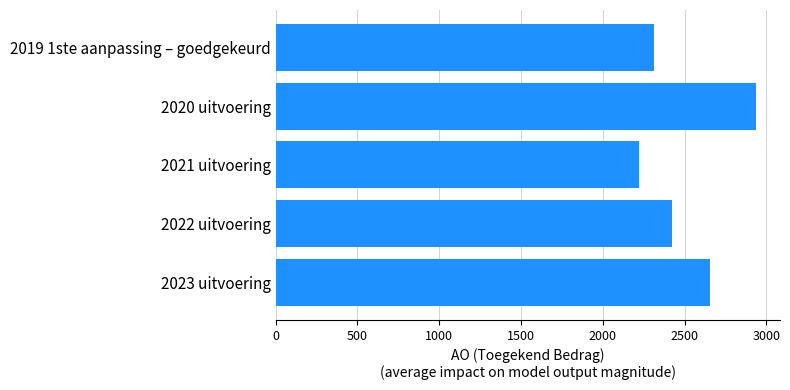

True or false: the data shows 617 at 2020 uitvoering.

False